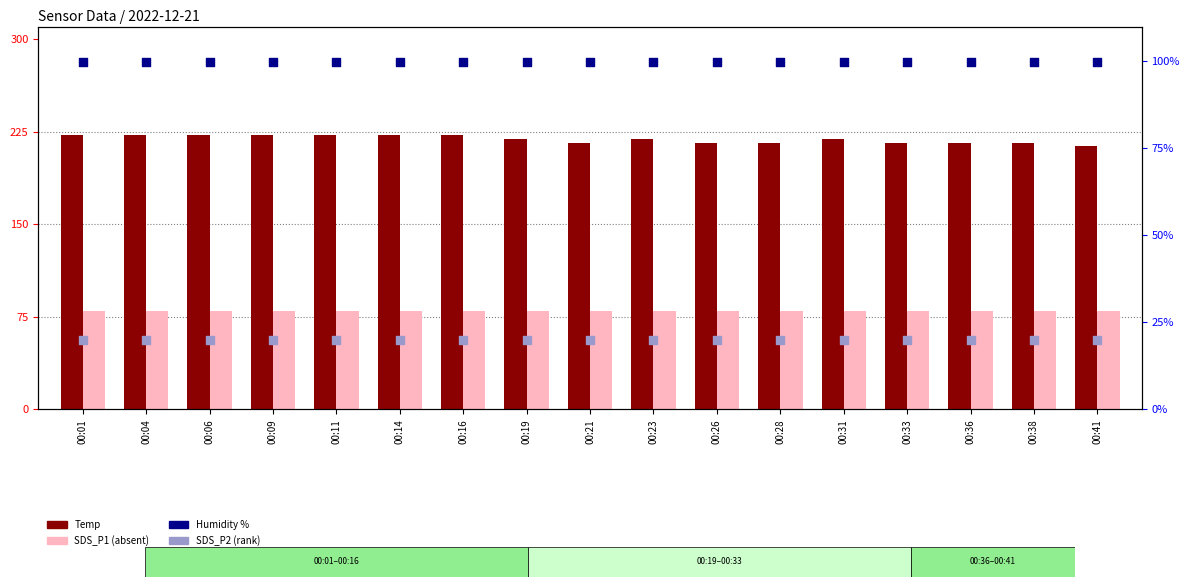

Which series has the largest total across all categories?

Temp